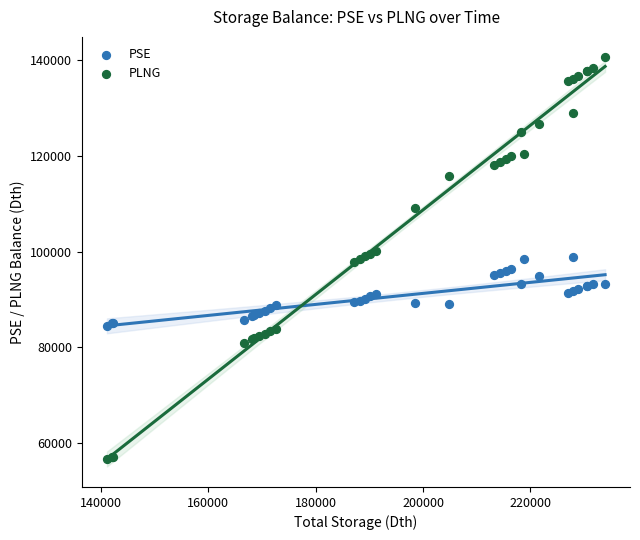

Which series contains the lowest Y value?

PLNG